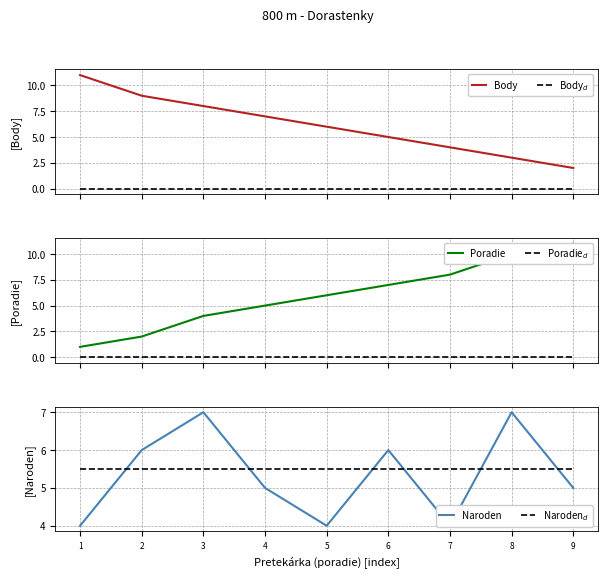

Rank the series at 2 from lowest to highest value.

Body$_d$, Poradie$_d$, Poradie, Naroden$_d$, Naroden, Body